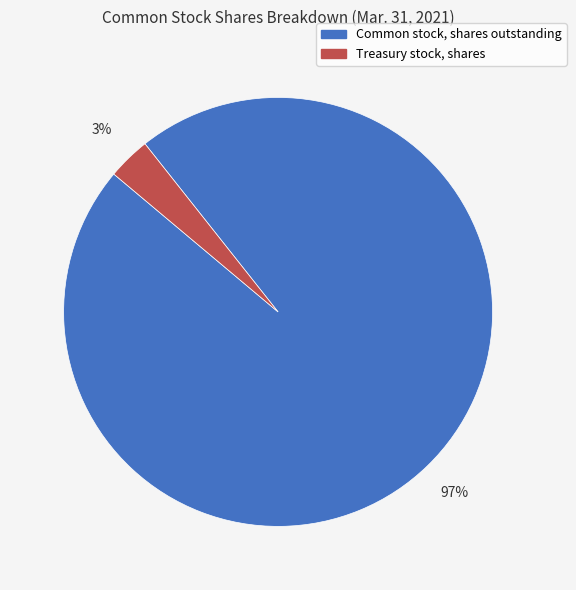

True or false: Treasury stock, shares accounts for 3% of the total.

True